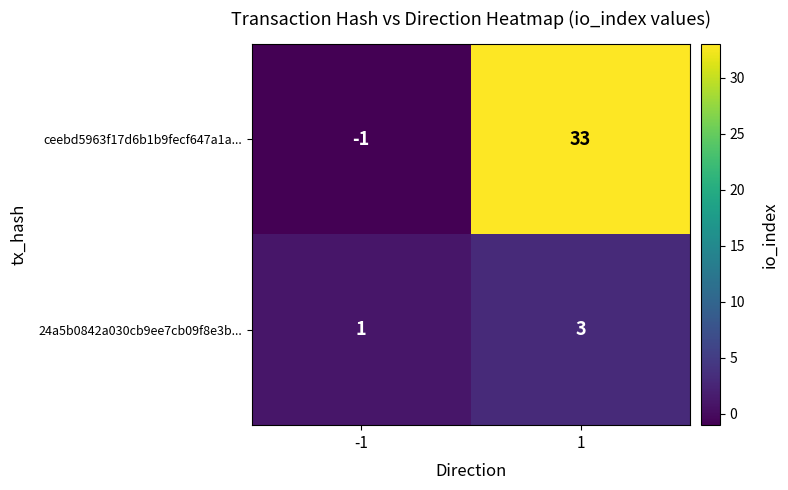

Reading right to left, extract all data points from this chart.

ceebd5963f17d6b1b9fecf647a1a...: 1=33	-1=-1
24a5b0842a030cb9ee7cb09f8e3b...: 1=3	-1=1